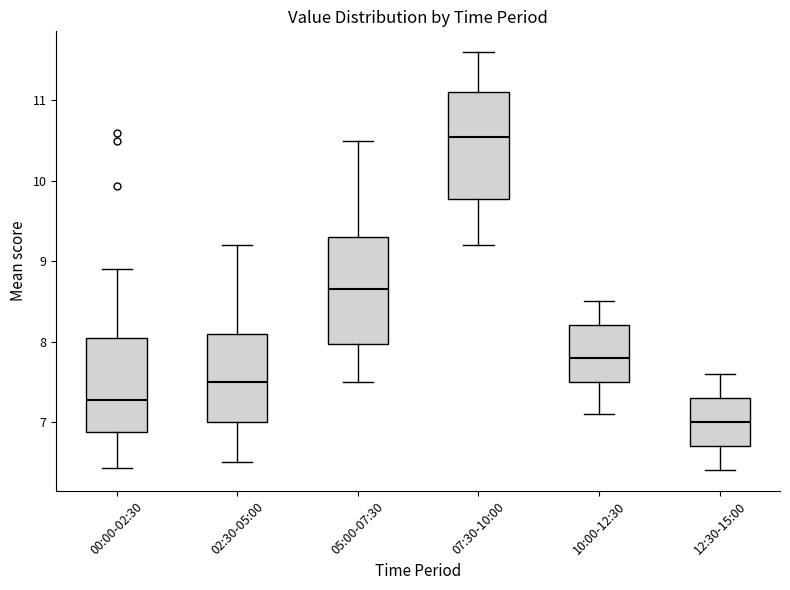

Which box has the lowest median line?

12:30-15:00